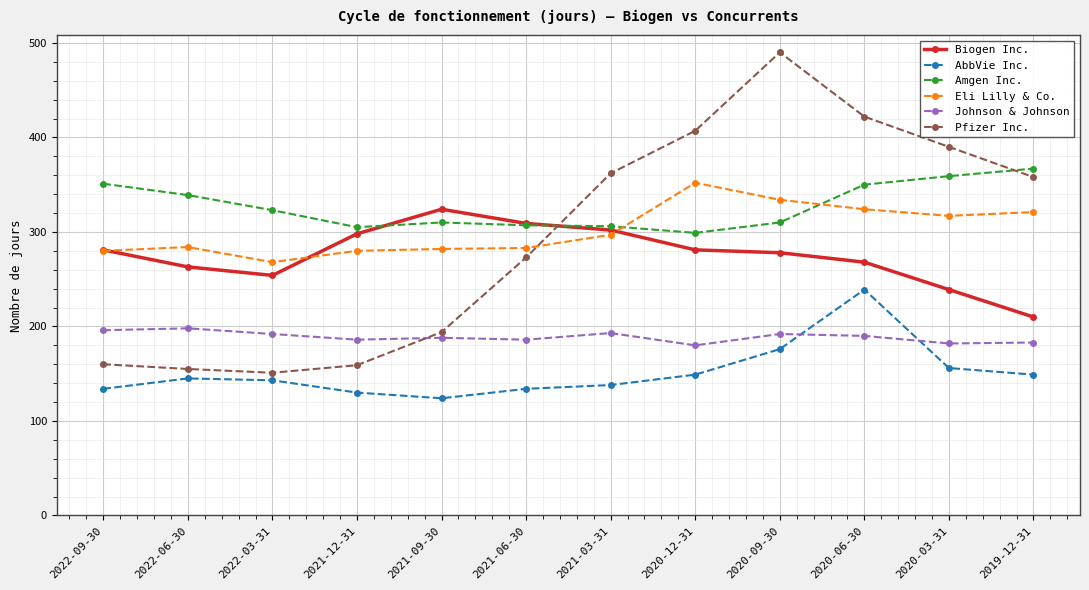

At 2022-03-31, list the series in order from largest to smallest.

Amgen Inc., Eli Lilly & Co., Biogen Inc., Johnson & Johnson, Pfizer Inc., AbbVie Inc.